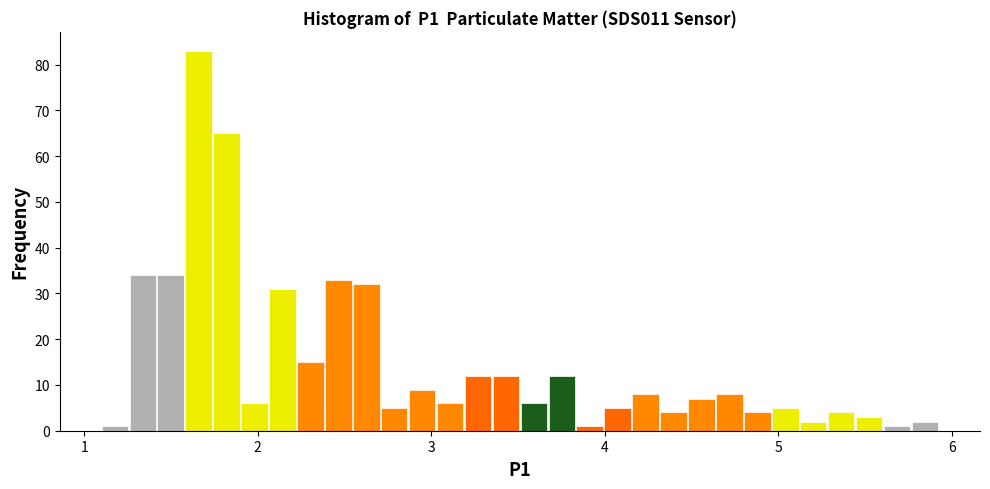

Around what value on the x-axis is the tallest bar? Give the approximate position of its centre, as read against the axis.

1.7